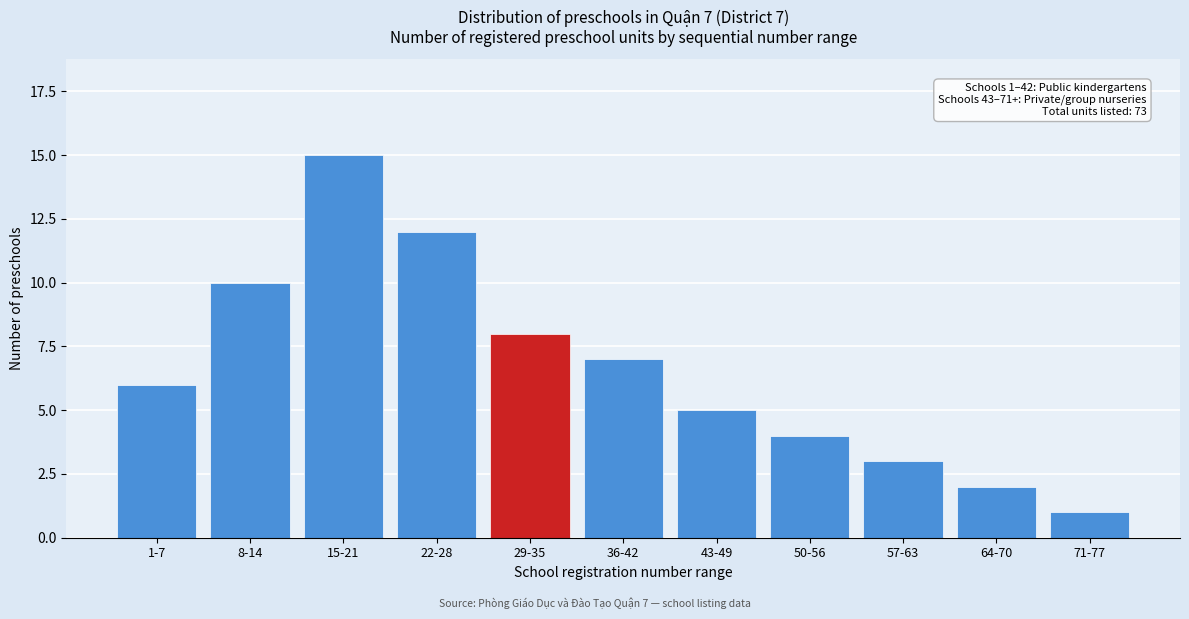

Reading right to left, transcribe all the data shown in this chart.

71-77=1	64-70=2	57-63=3	50-56=4	43-49=5	36-42=7	29-35=8	22-28=12	15-21=15	8-14=10	1-7=6